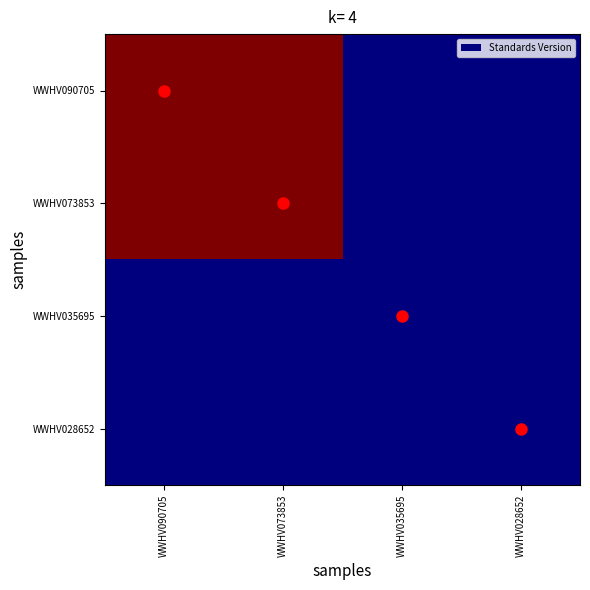

Which has a higher value, WWHV073853 or WWHV090705?

WWHV073853